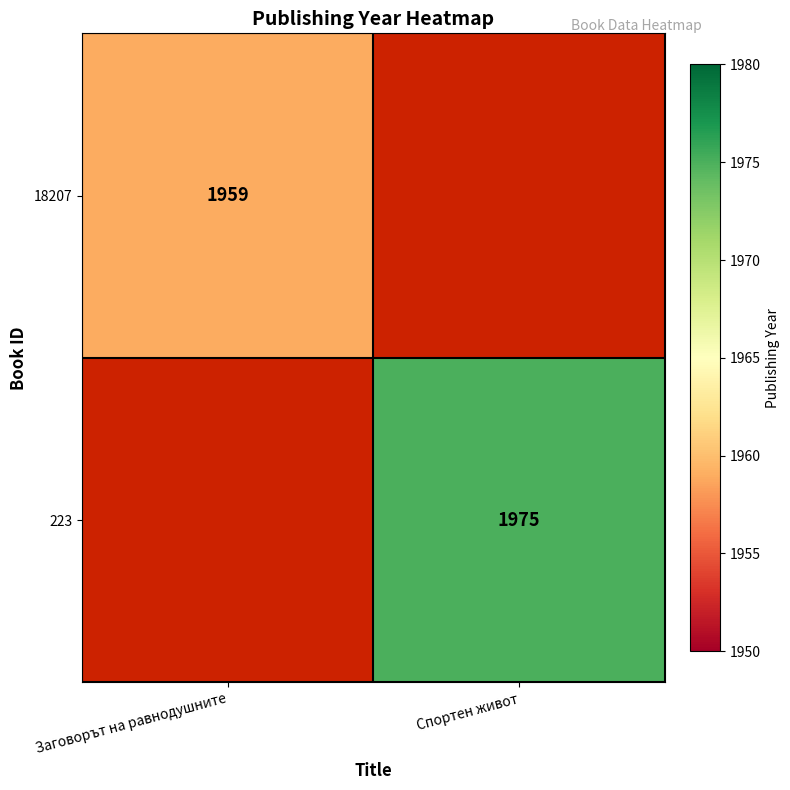

At how many categories does at least one series exceed 1969?

1